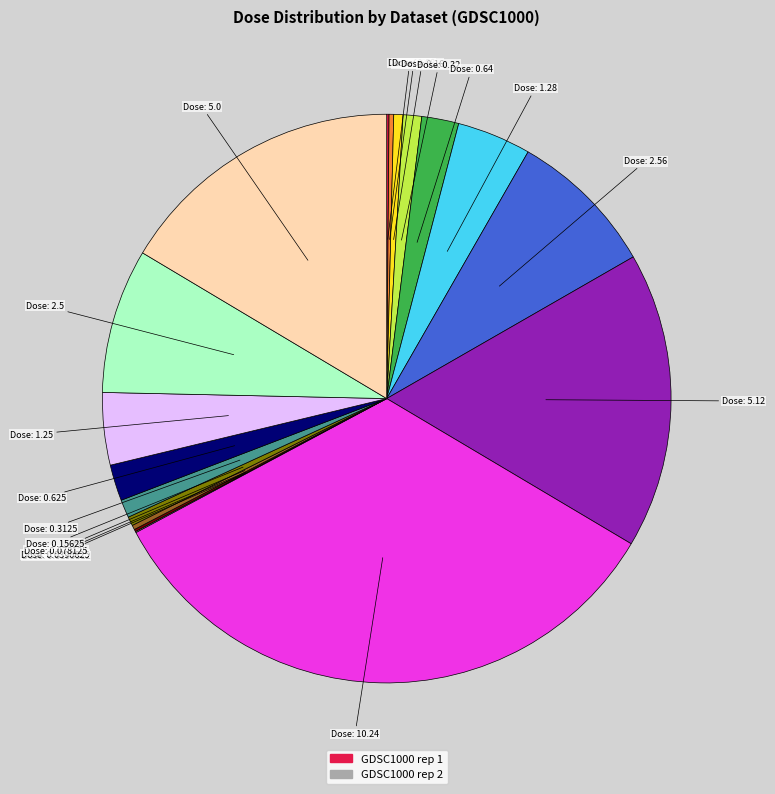

Is there a majority slice in this chart?

No